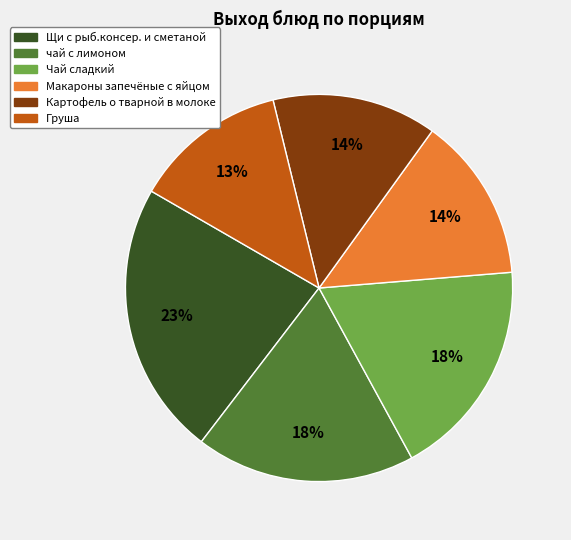

Combined, do Щи с рыб.консер. и сметаной and Макароны запечёные с яйцом account for over 50%?

No